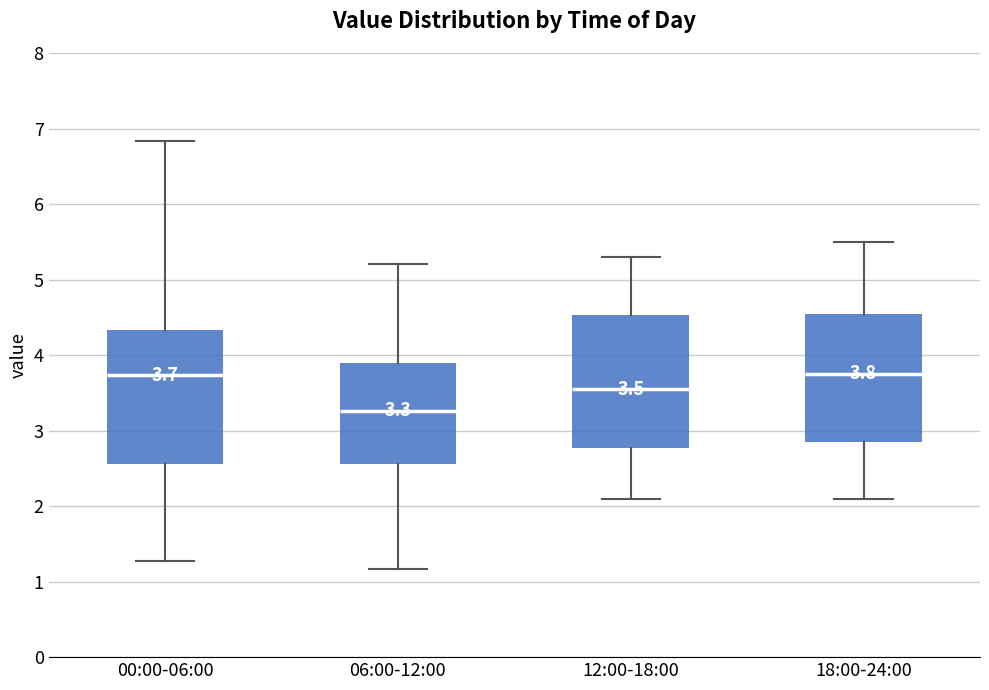

Which box has the lowest median line?

06:00-12:00